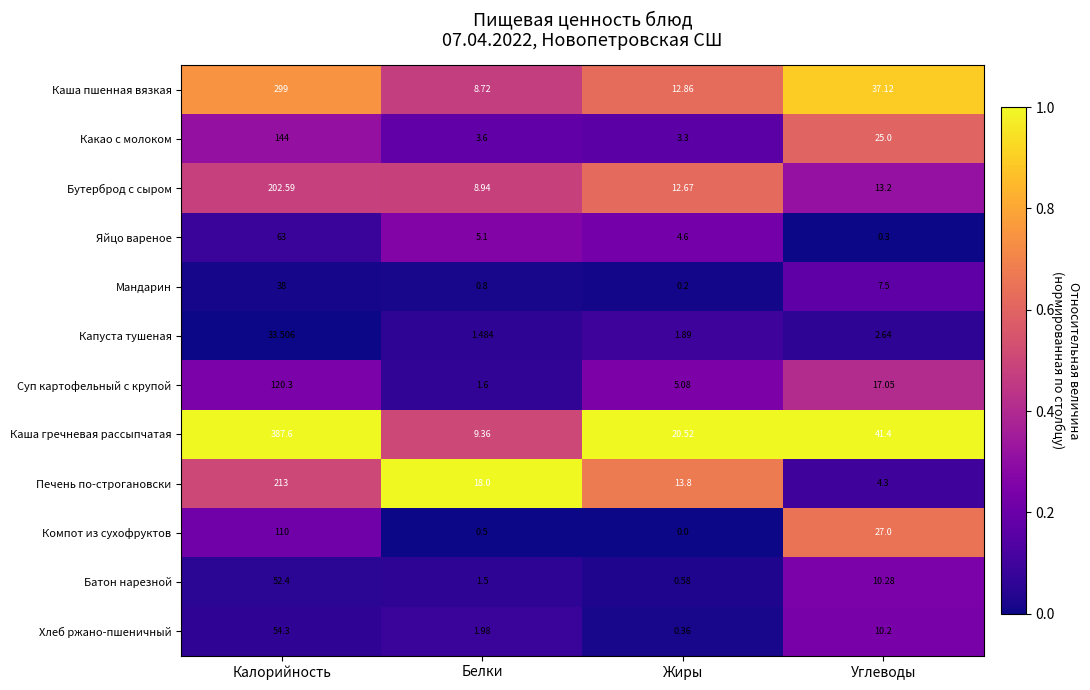

Between Белки and Жиры, which series saw the biggest shift?

Каша гречневая рассыпчатая